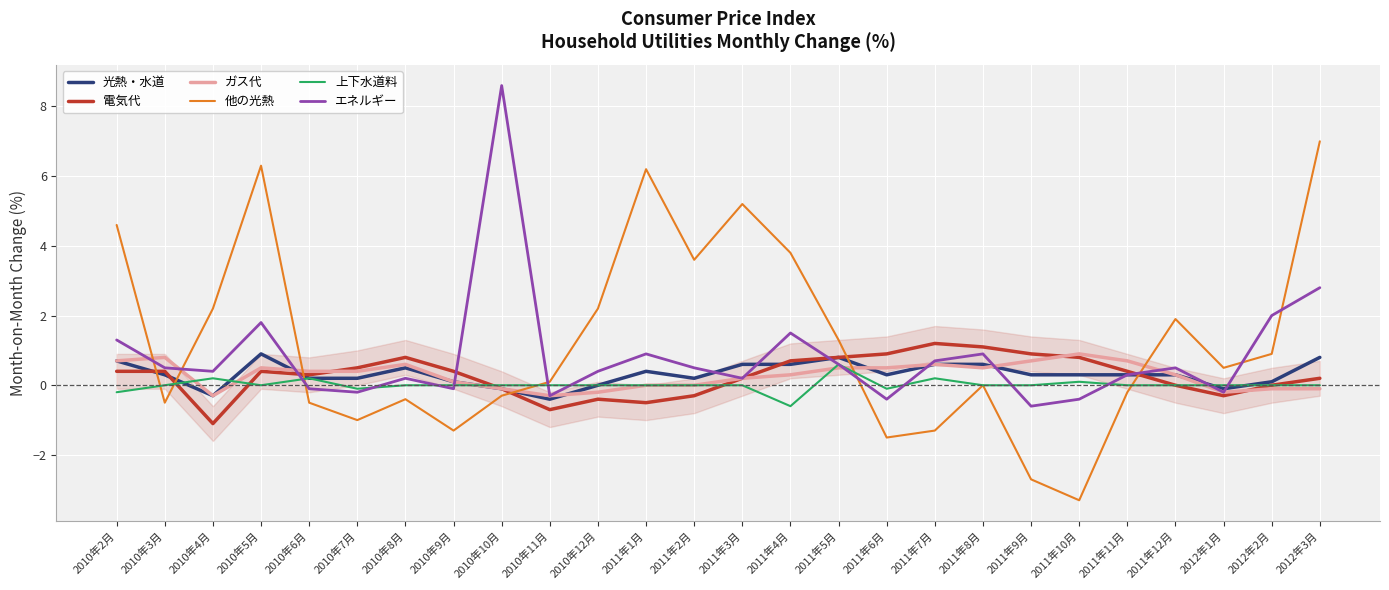

Which series has the largest range (max minus min)?

他の光熱